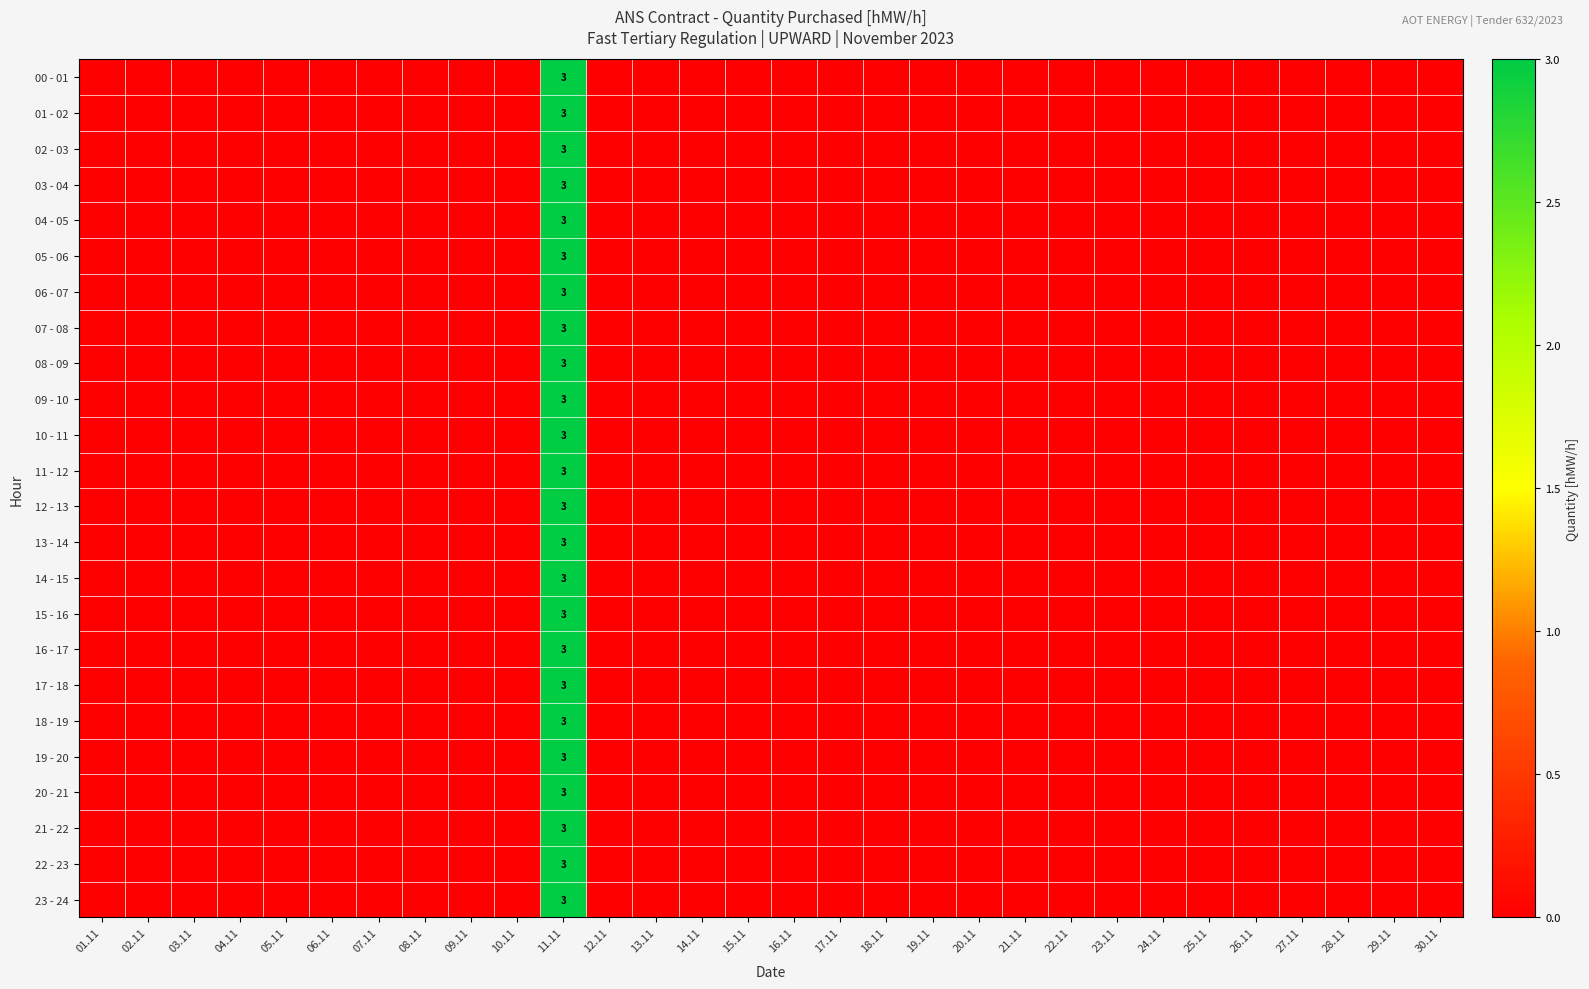

How many data points in 20 - 21 are above 0?

1